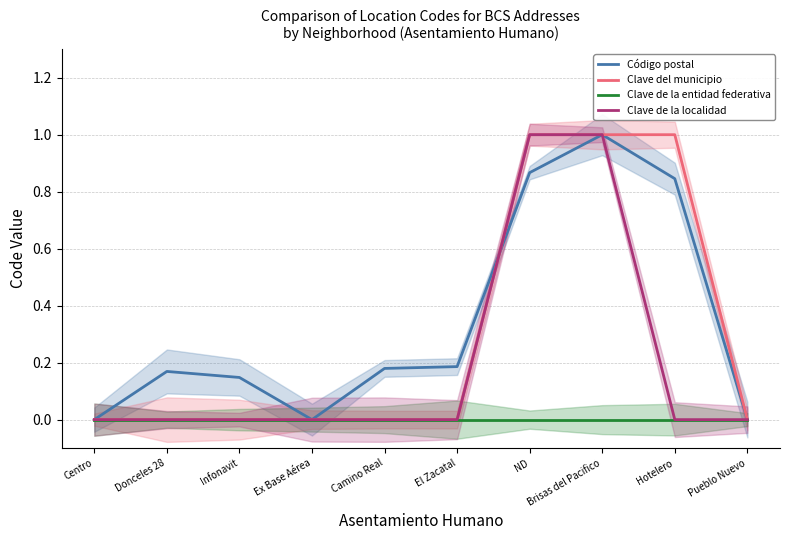

What is the label of the 2nd point from the right?

Hotelero